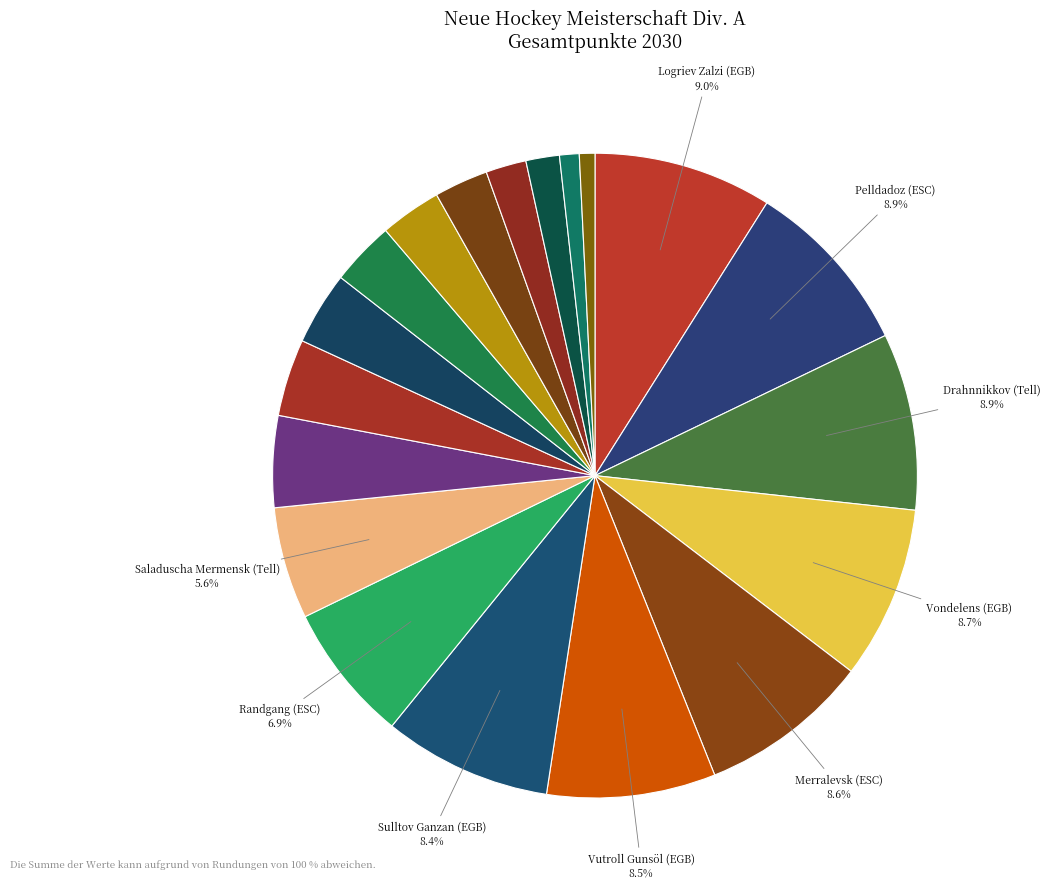

What is the largest slice in the pie chart?

Logriev Zalzi (EGB)